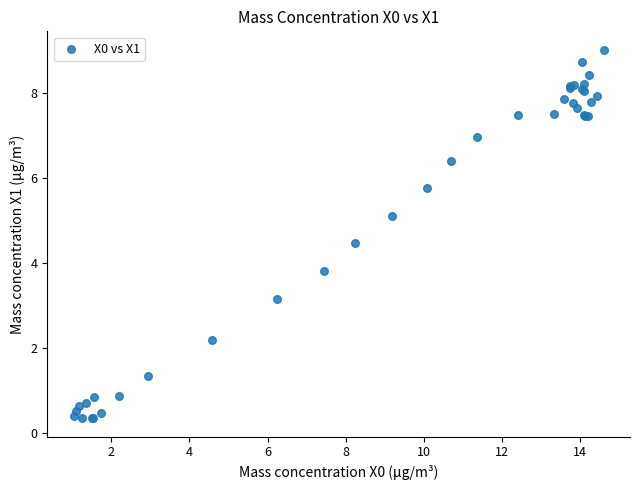

What Y value in the scatter plot is closest to 4?

3.8